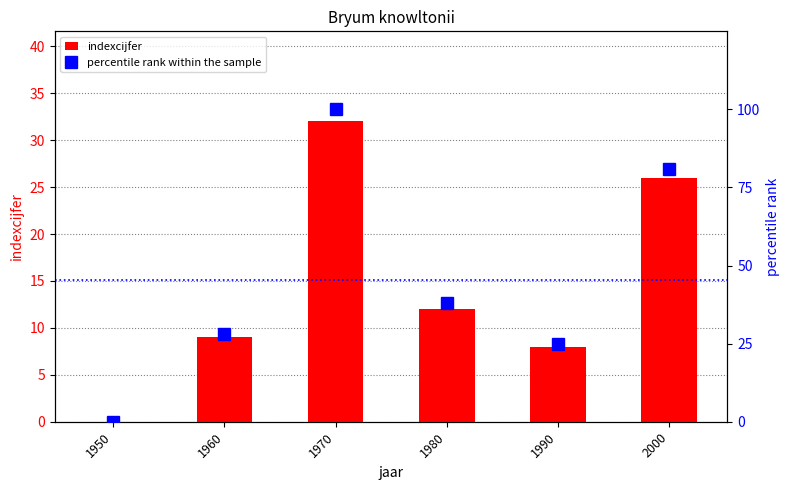

Rank the series by their maximum value, from highest to lowest.

percentile rank within the sample, indexcijfer